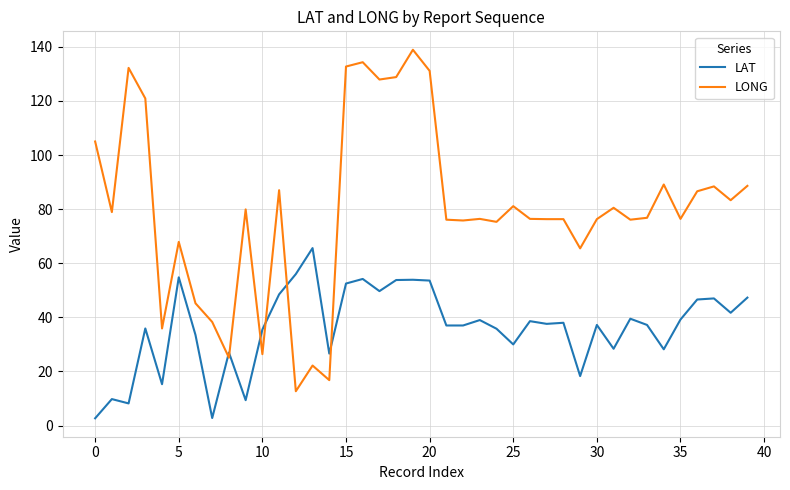

List the series in order of their overall mean, highest first.

LONG, LAT